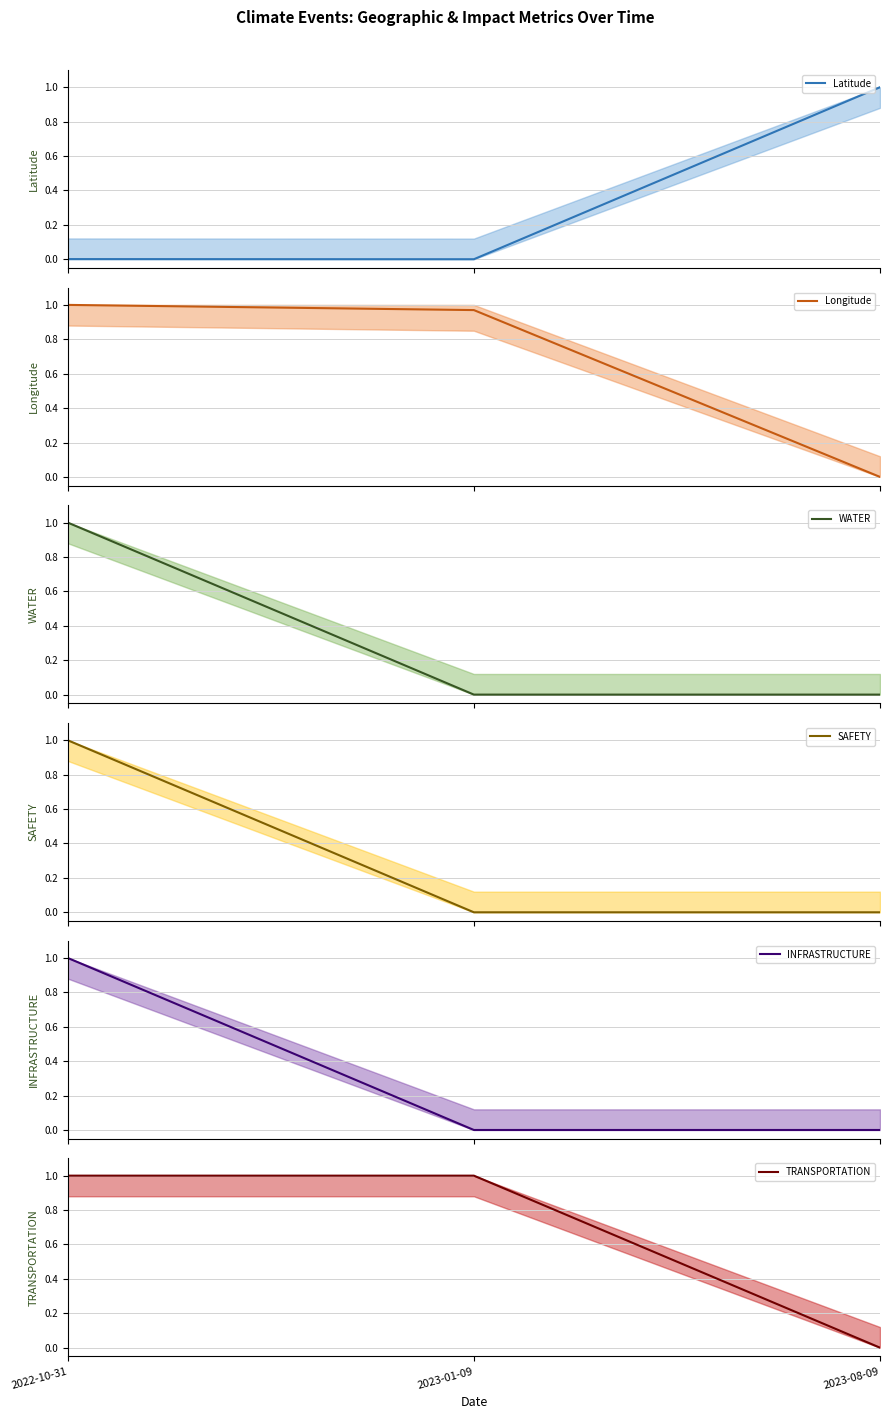

The TRANSPORTATION series shows 1.0 at 2022-10-31. True or false?

True